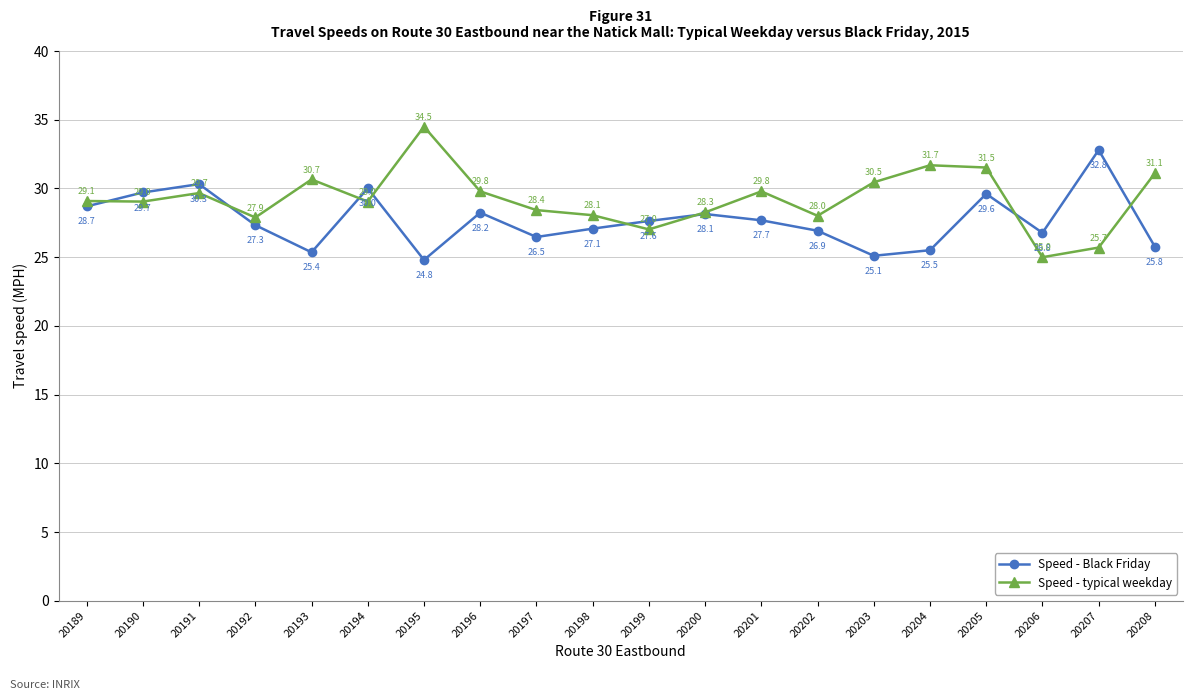

Which series has the largest total across all categories?

Speed - typical weekday